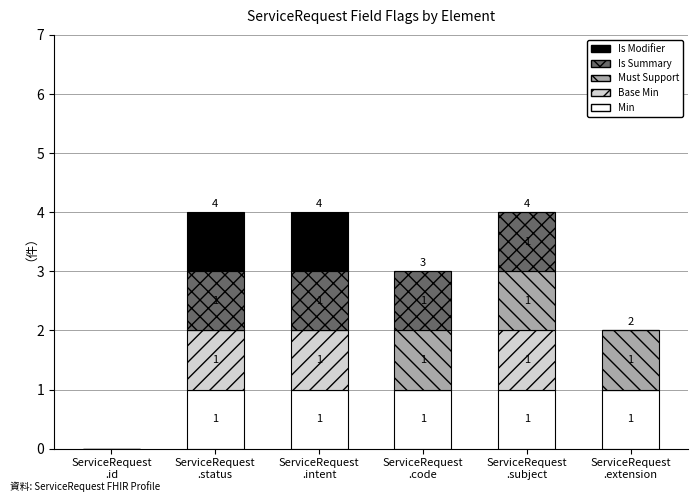

Are the bars grouped side by side (vs. stacked)?

No